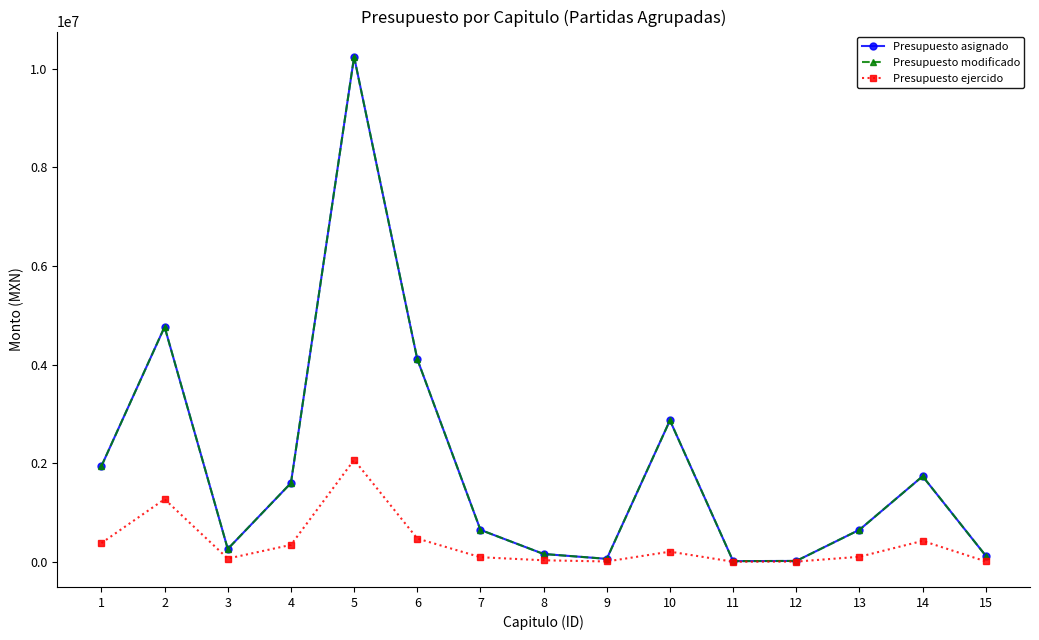

Is the value of Presupuesto ejercido at 15 greater than the value of Presupuesto asignado at 5?

No